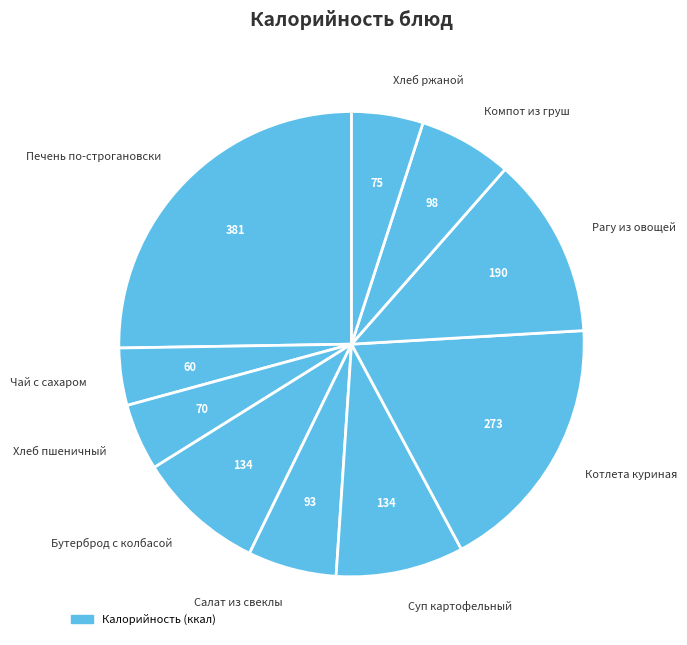

Is the sum of Печень по-строгановски and Котлета куриная greater than half?

No